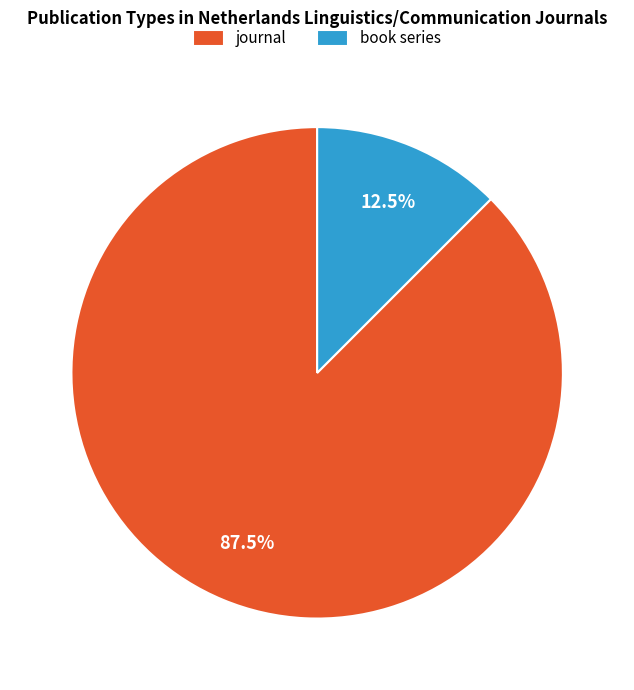

Between journal and book series, which is larger?

journal